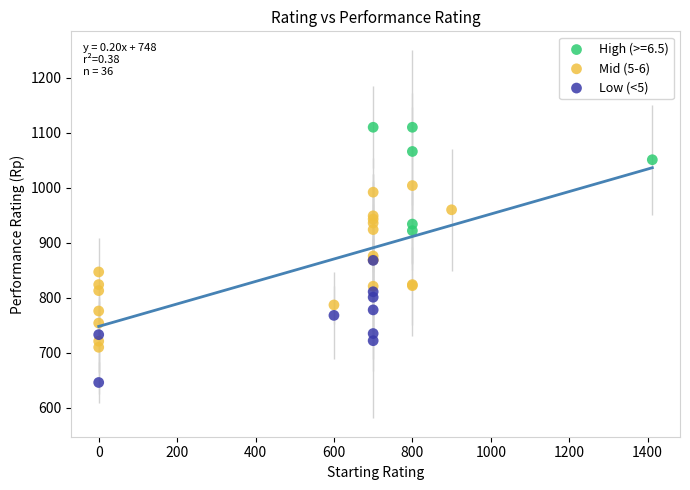

Which series reaches the minimum Y coordinate?

Low (<5)